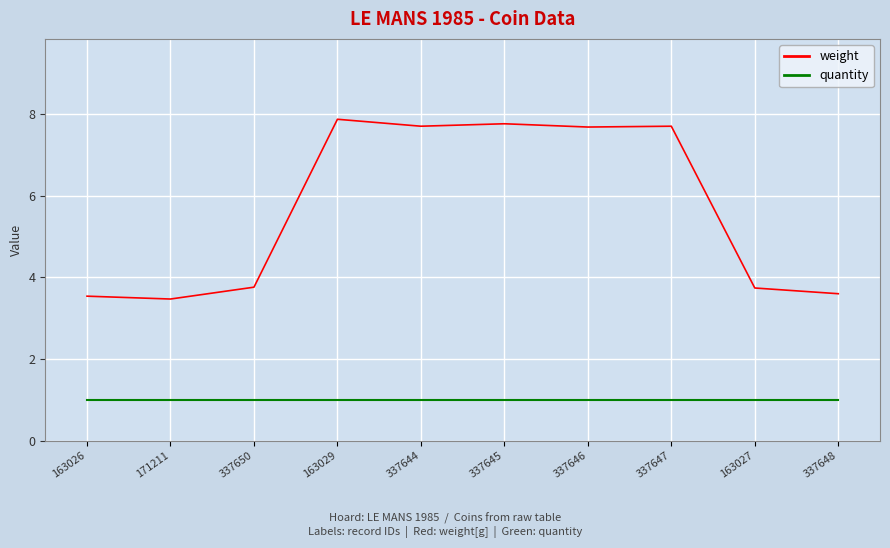

What is the difference between the highest and lowest values at 337645?

6.8